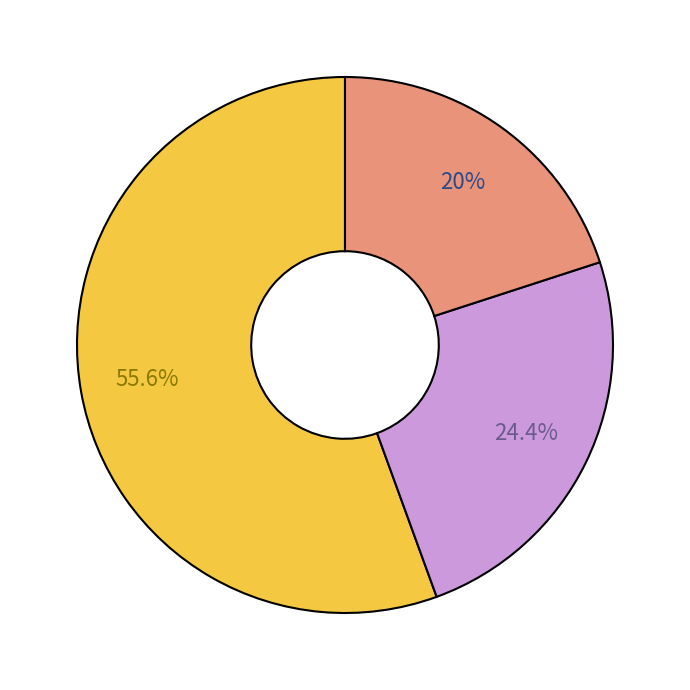

Is there any slice that represents more than half of the pie?

Yes